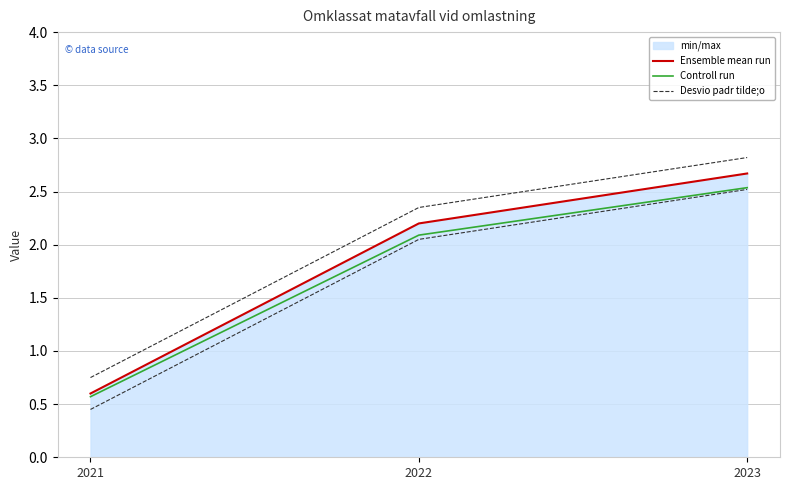

What is the sum of the Ensemble mean run values at 2023 and 2022?

4.9